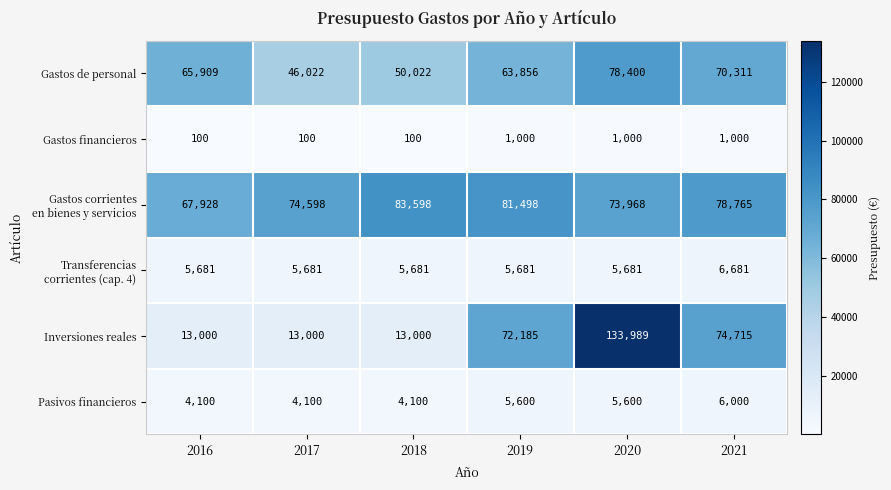

At how many categories does at least one series exceed 94040?

1